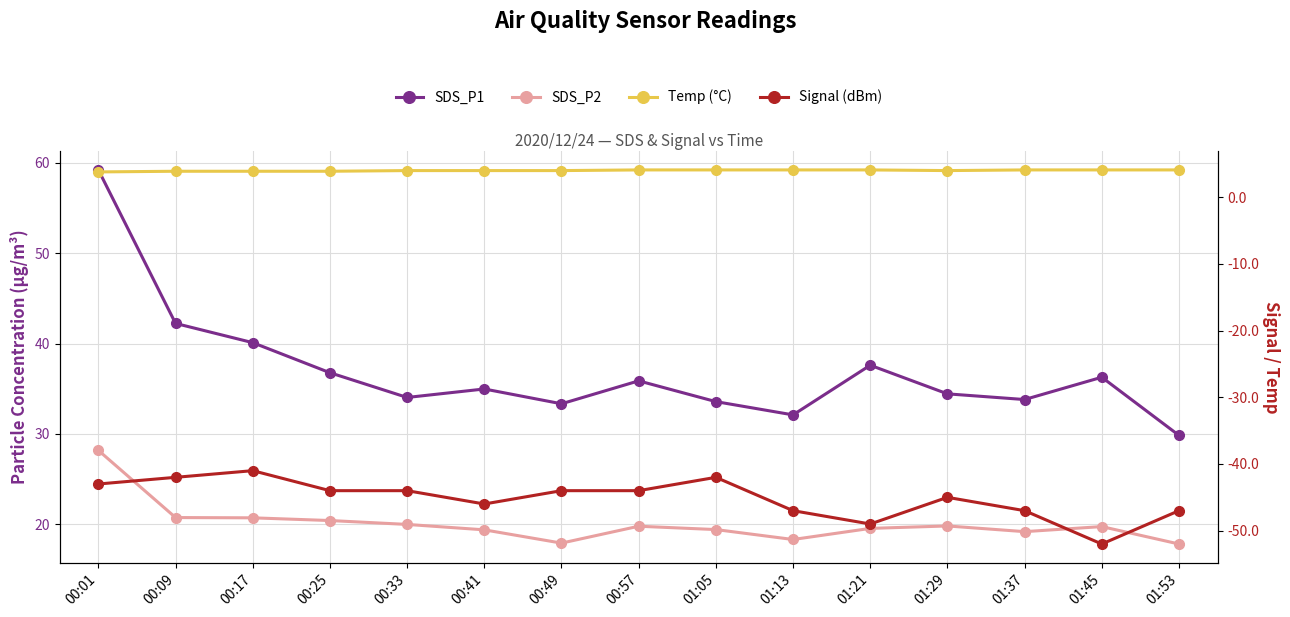

How many categories are shown in the chart?

15